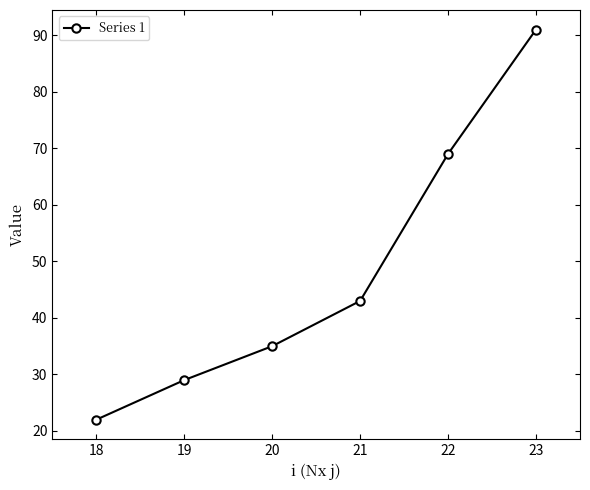

Which label corresponds to the largest value in the chart?

23